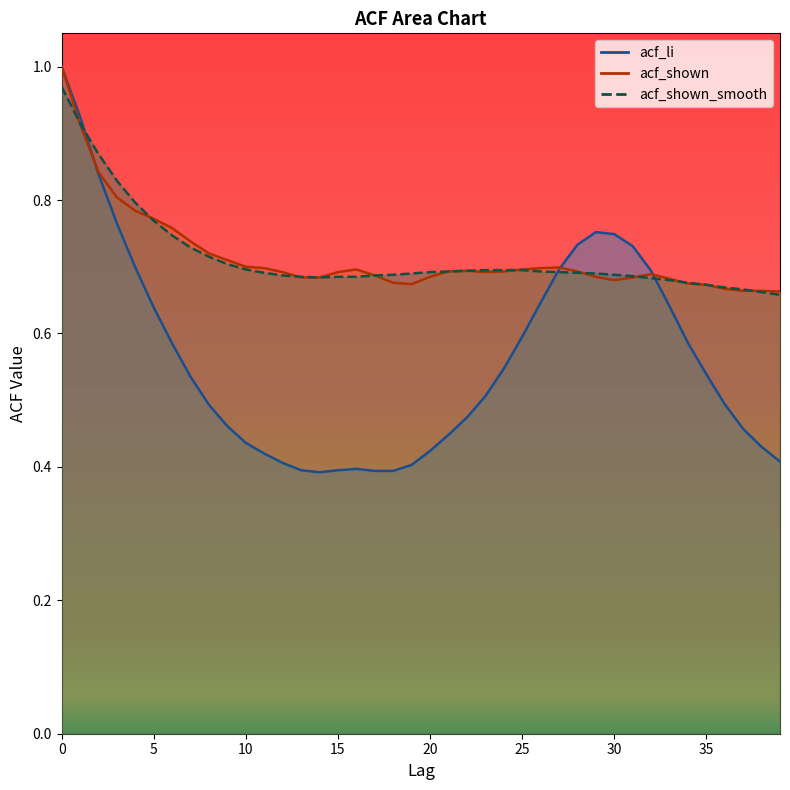

True or false: acf_shown has a value of 1.1 at 24.

False